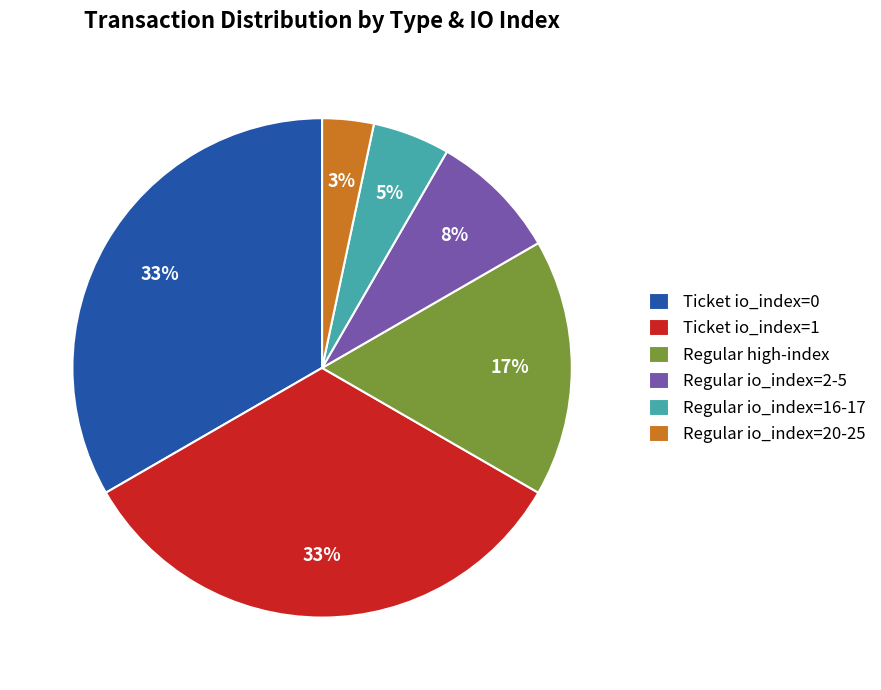

Approximately how many times larger is the value at Regular io_index=20-25 compared to Regular io_index=2-5?

0.4